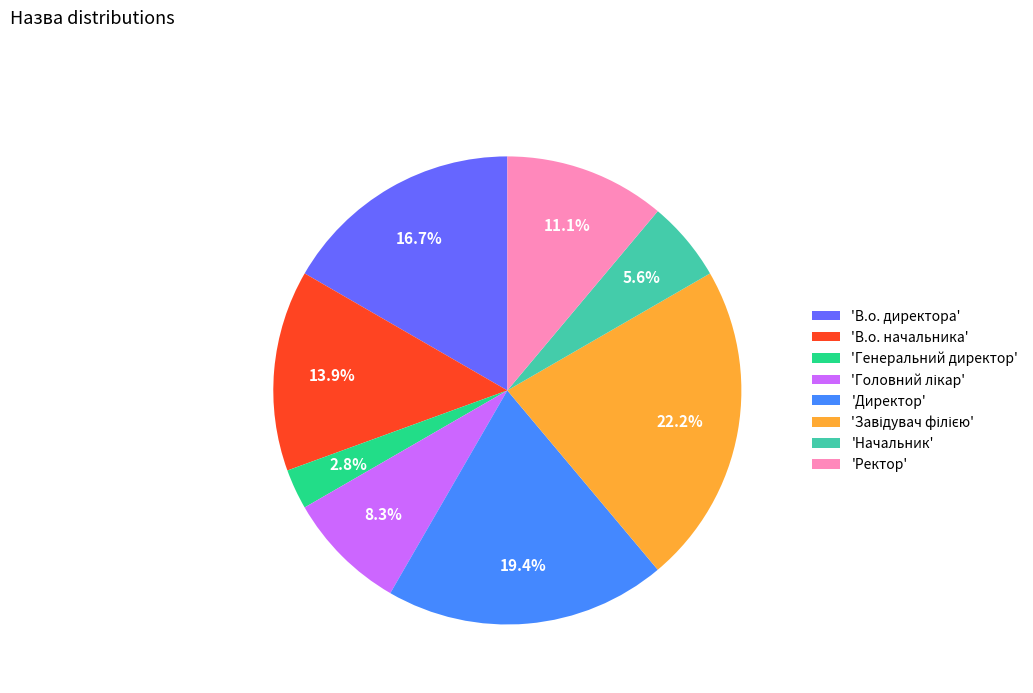

Does 'Директор' represent more than half of the total?

No